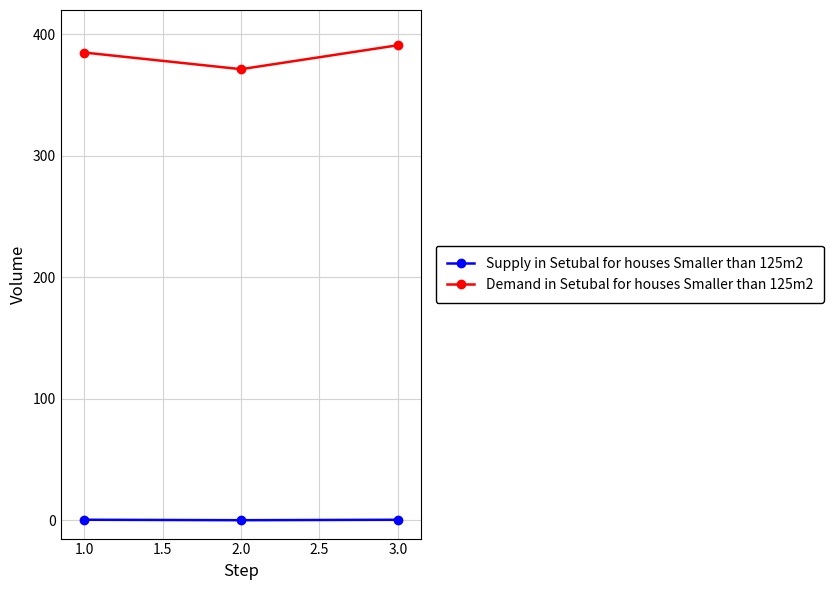

Is the value of Supply in Setubal for houses Smaller than 125m2 at 1.0 greater than the value of Demand in Setubal for houses Smaller than 125m2 at 1.0?

No